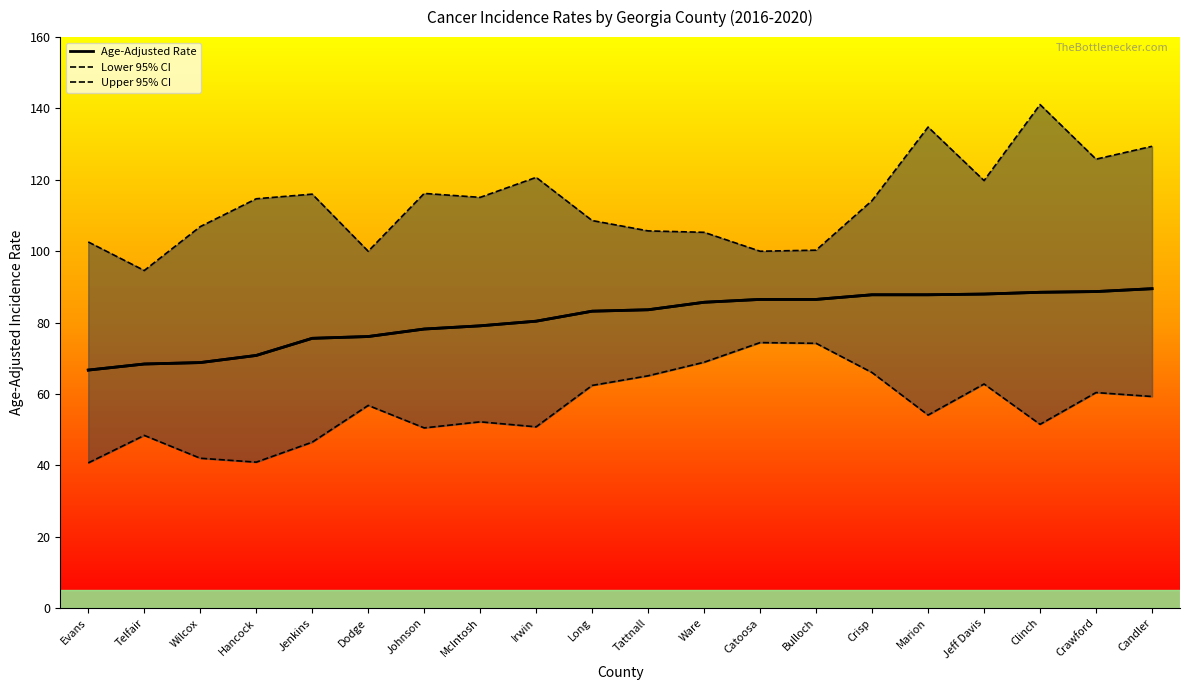

Is it true that Lower 95% CI equals 41.0 at Tattnall?

False